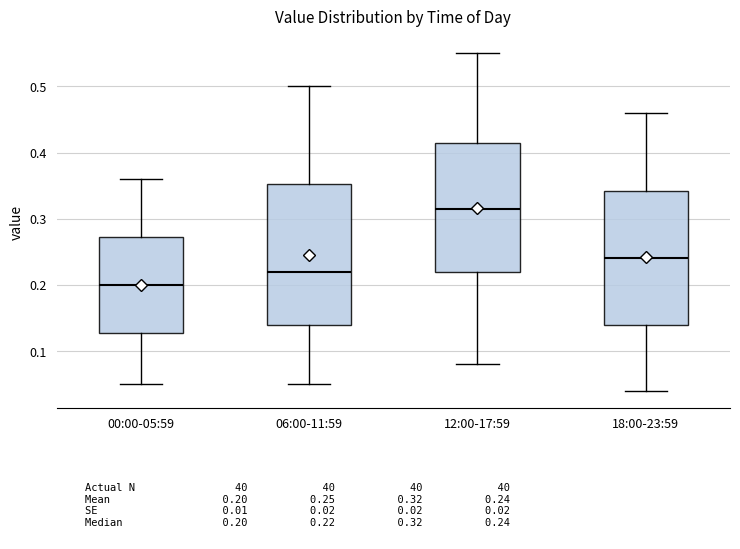

Where is the upper edge of the box for 06:00-11:59 on the y-axis? The values are not printed on the chart, so give them approximately, as read against the axis.

0.35